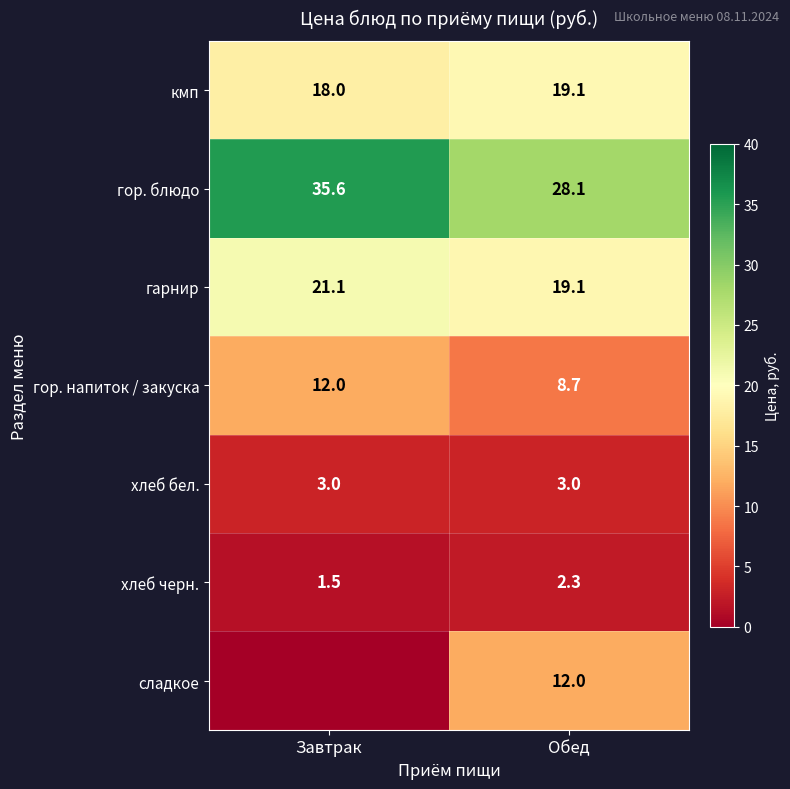

How many values in the гарнир series are below 21?

1